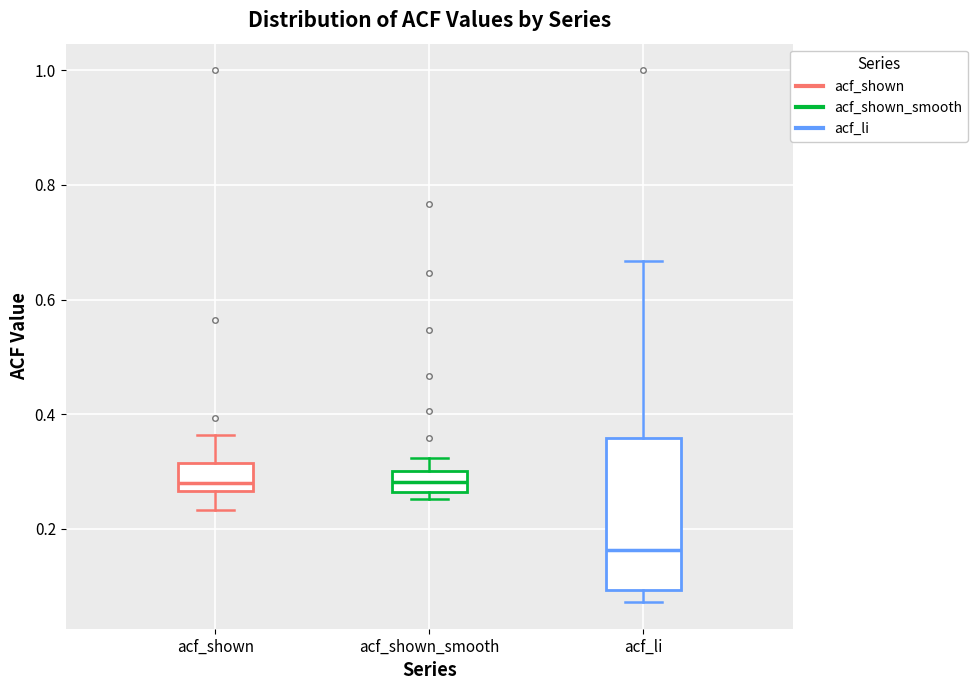

Where does the median line of the box for acf_li sit on the y-axis? The values are not printed on the chart, so give them approximately, as read against the axis.

0.16